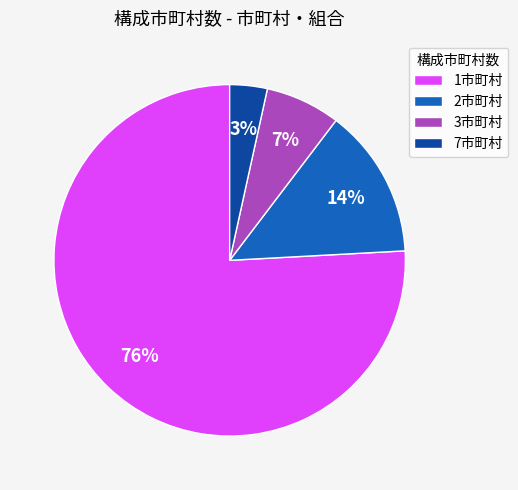

What is the ratio of the value at 2市町村 to the value at 3市町村?

2.0